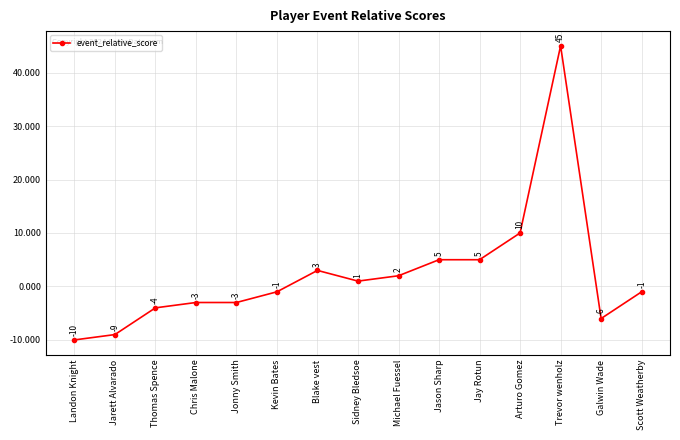

True or false: the data shows -2 at Jarett Alvarado.

False